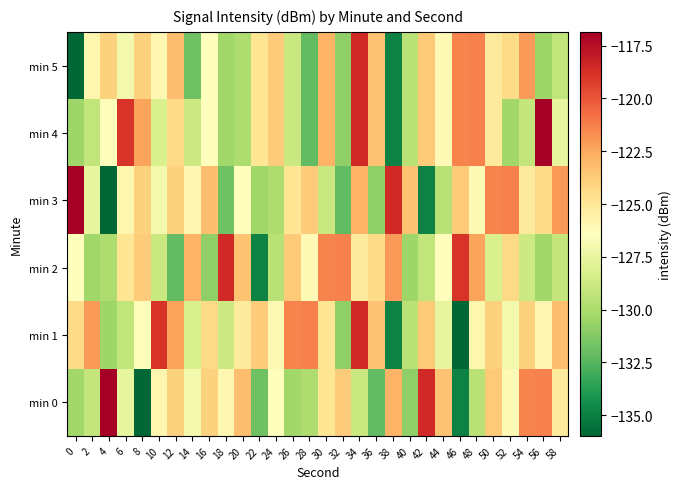

What is the smallest value displayed?

-136.0